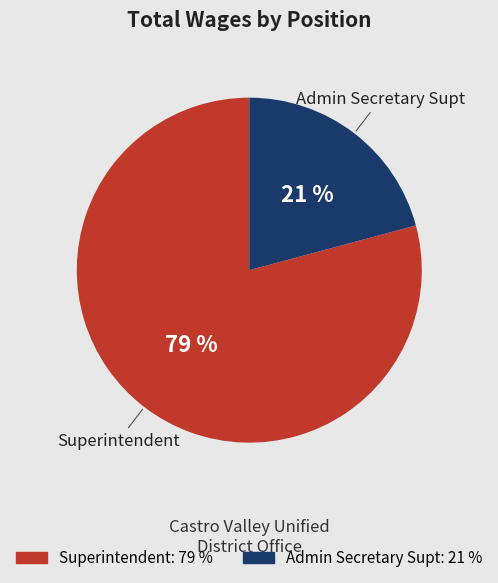

What is the ratio of the value at Superintendent to the value at Admin Secretary Supt?

3.8